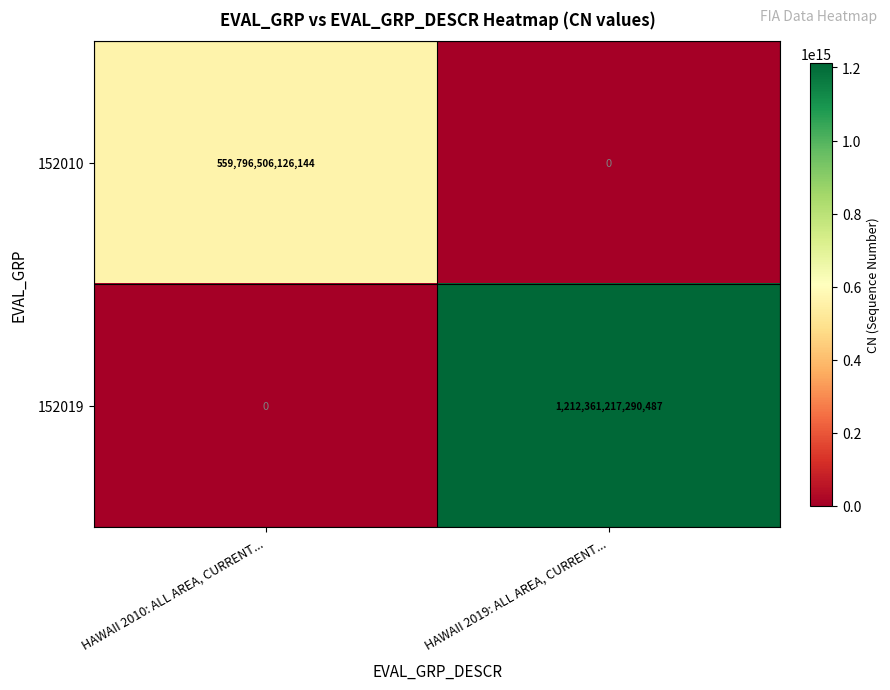

Is it true that 152019 equals 0 at HAWAII 2010: ALL AREA, CURRENT...?

True